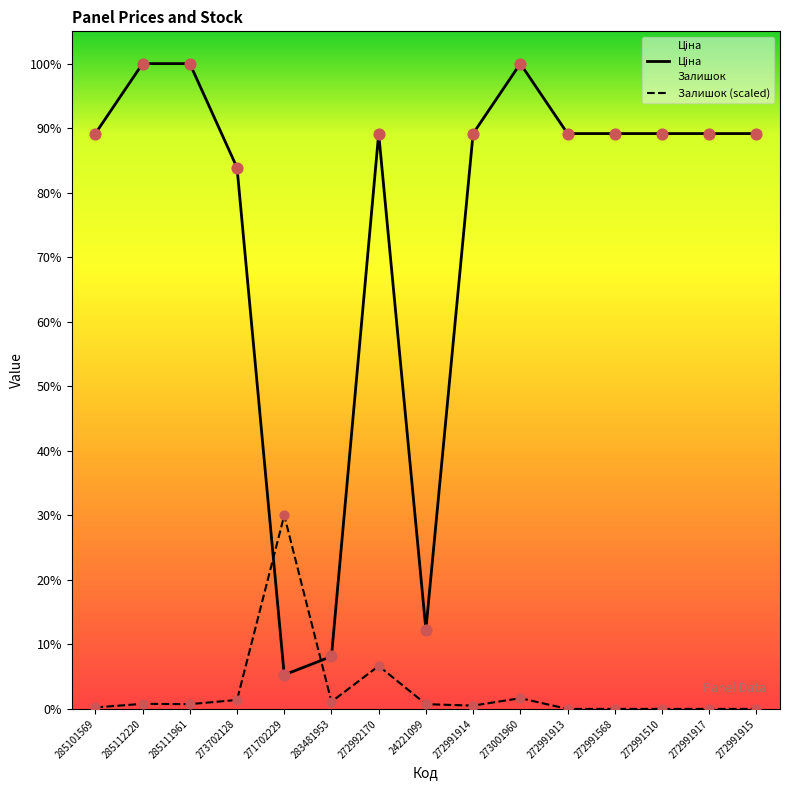

Which series reaches the minimum Y coordinate?

Залишок